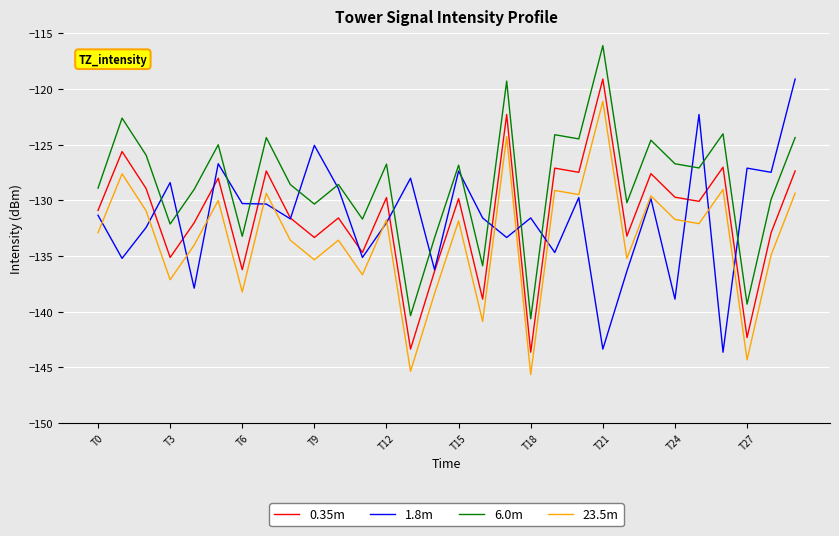

What is the greatest value displayed?

-116.1